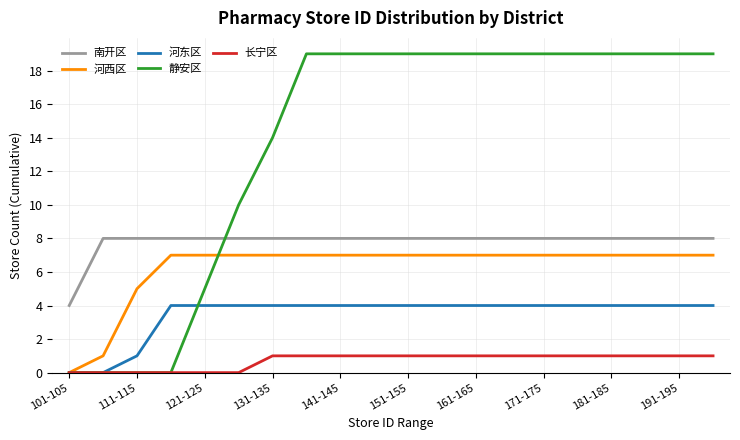

Which series has the largest total across all categories?

静安区